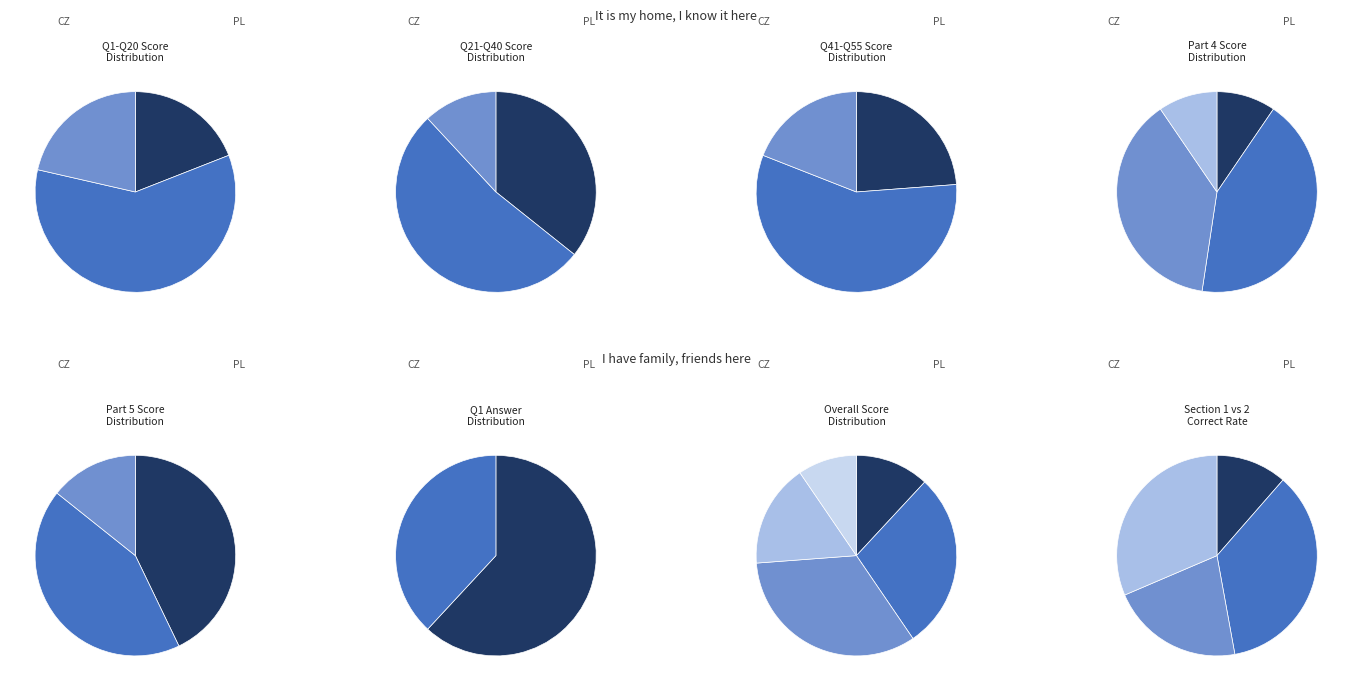

What percentage is NOT represented by 9?

93.0%